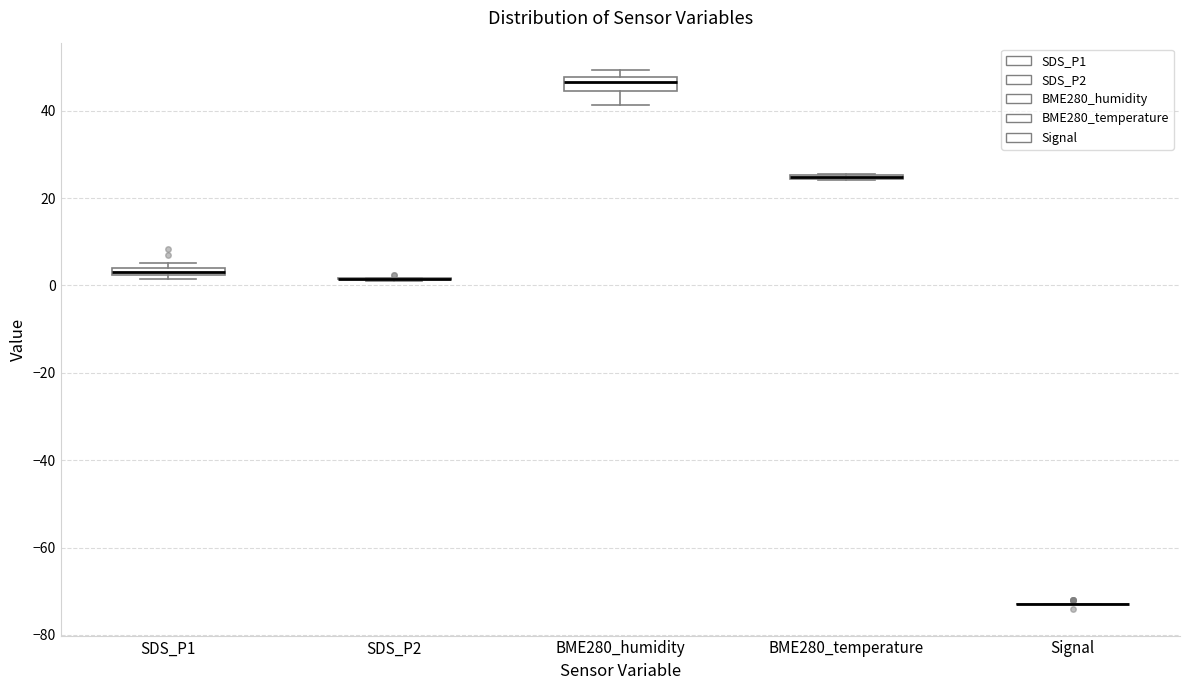

Where does the median line of the box for BME280_humidity sit on the y-axis? The values are not printed on the chart, so give them approximately, as read against the axis.

46